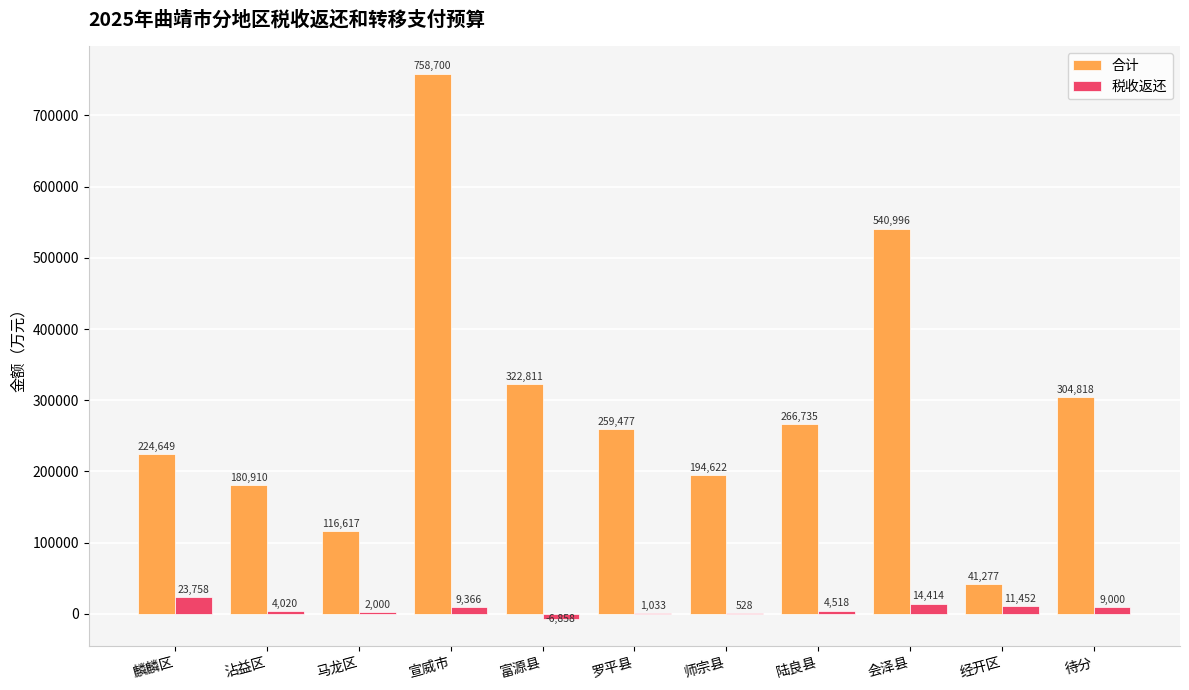

What is the sum of the 税收返还 values at 麟麟区 and 宣威市?

33124